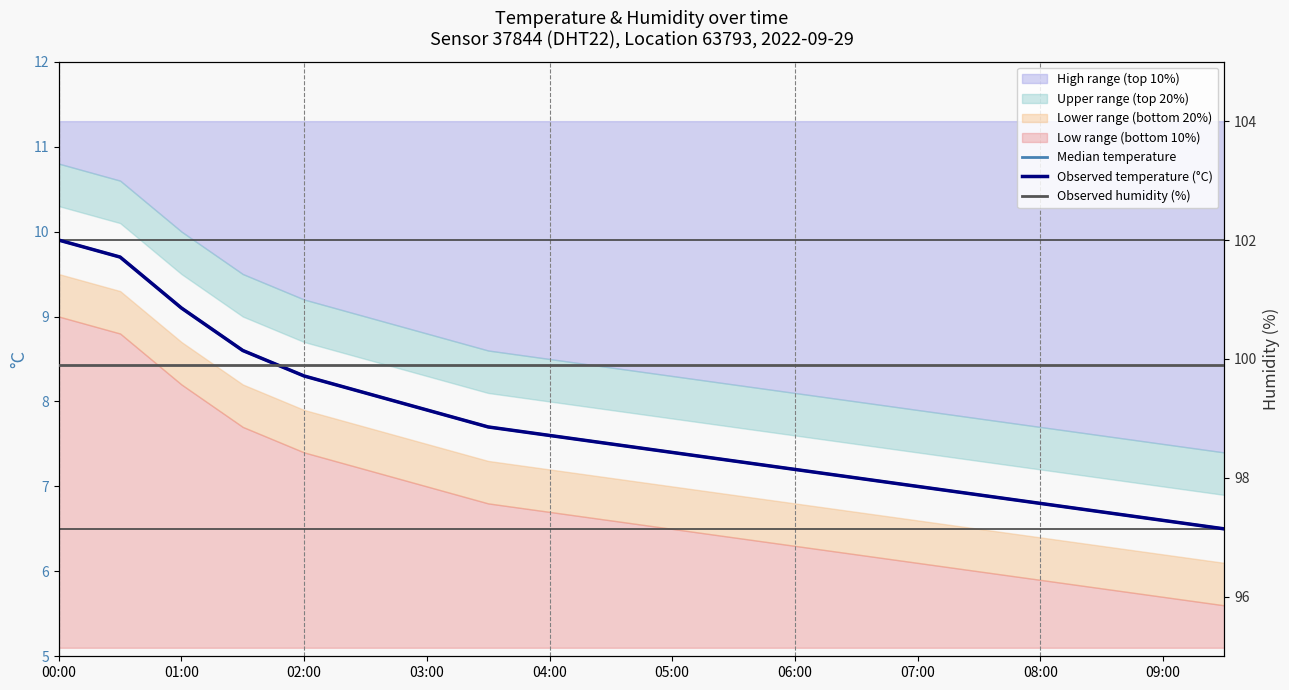

Reading left to right, list all the values displayed in this chart.

Median temperature: 9.9	9.7	9.1	8.6	8.3	8.1	7.9	7.7	7.6	7.5	7.4	7.3	7.2	7.1	7.0	6.9	6.8	6.7	6.6	6.5
Observed temperature (°C): 9.9	9.7	9.1	8.6	8.3	8.1	7.9	7.7	7.6	7.5	7.4	7.3	7.2	7.1	7.0	6.9	6.8	6.7	6.6	6.5
Observed humidity (%): 99.9	99.9	99.9	99.9	99.9	99.9	99.9	99.9	99.9	99.9	99.9	99.9	99.9	99.9	99.9	99.9	99.9	99.9	99.9	99.9